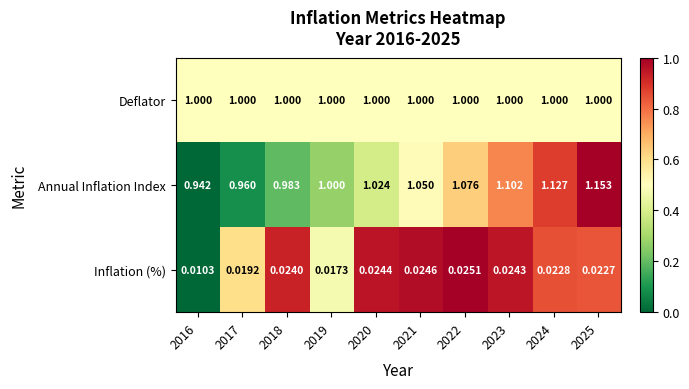

Which series has the largest range (max minus min)?

Annual Inflation Index